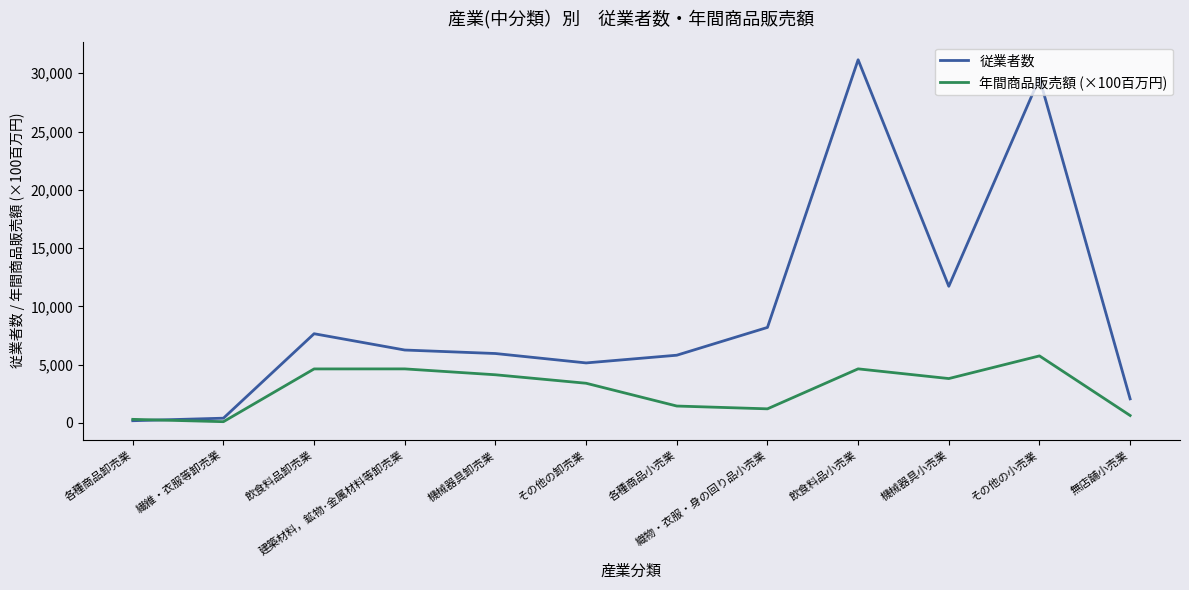

Count the number of data series in this chart.

2